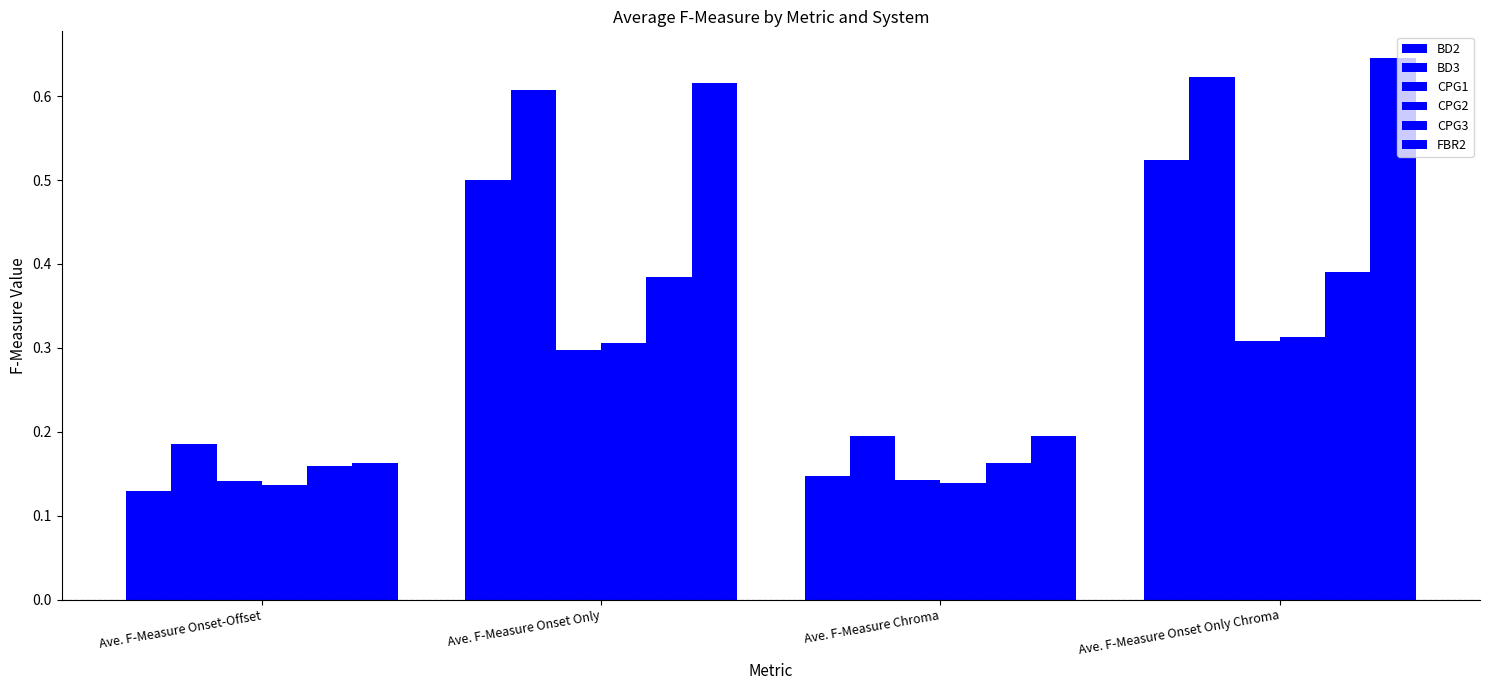

Is the value of BD2 at Ave. F-Measure Onset Only greater than the value of CPG3 at Ave. F-Measure Chroma?

Yes